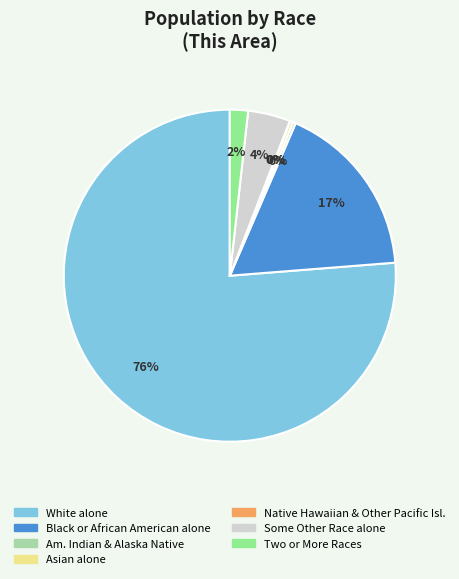

To the nearest percent, what is the average slice percentage?

14%